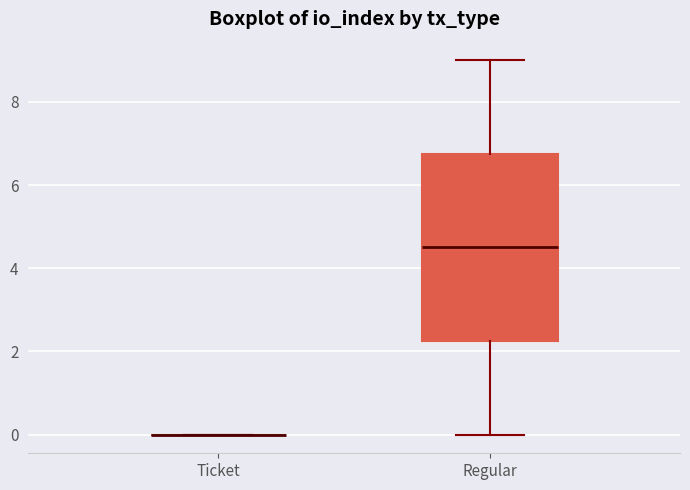

Where does the median line of the box for Regular sit on the y-axis? The values are not printed on the chart, so give them approximately, as read against the axis.

4.6